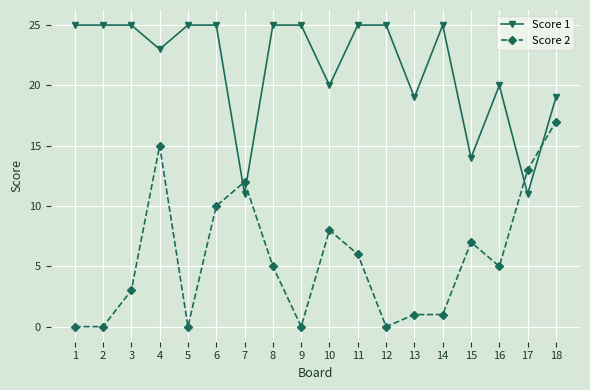

What is the value of the Score 1 point at the 12th from the left?

25